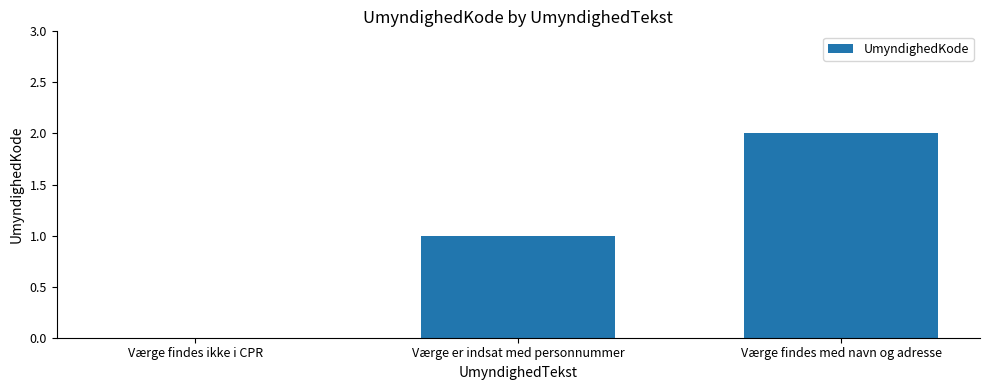

What is the sum of the values at Værge findes med navn og adresse and Værge findes ikke i CPR?

2